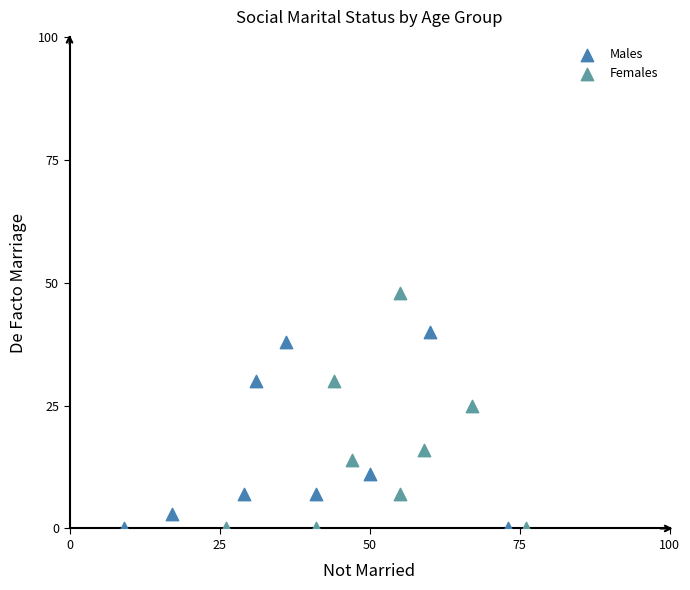

Which series contains the highest Y value?

Females